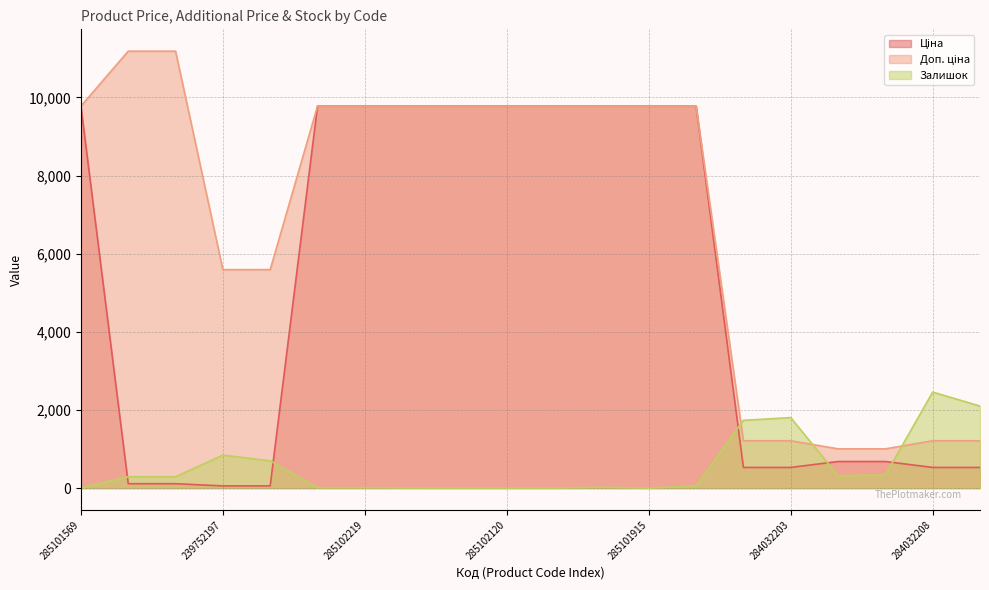

Rank the series by their maximum value, from highest to lowest.

Доп. ціна, Ціна, Залишок